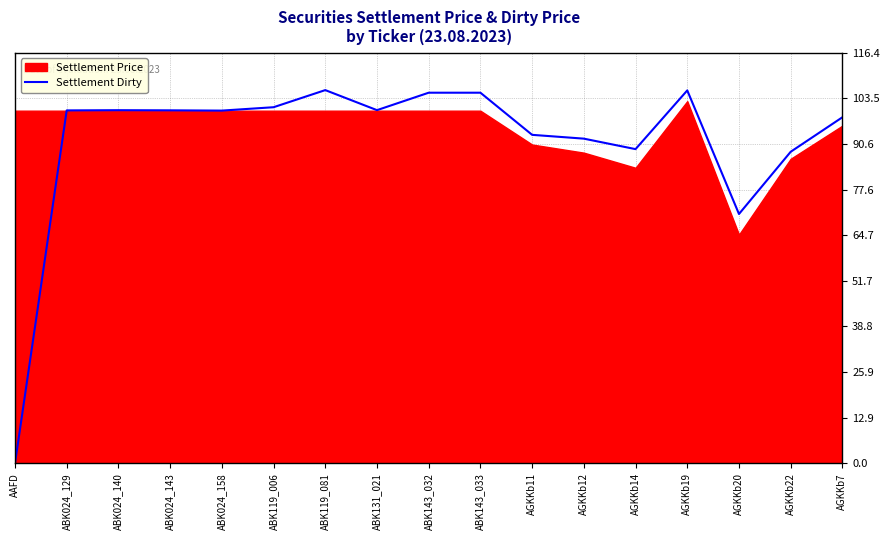

Does the chart display data point markers on the line(s)?

No